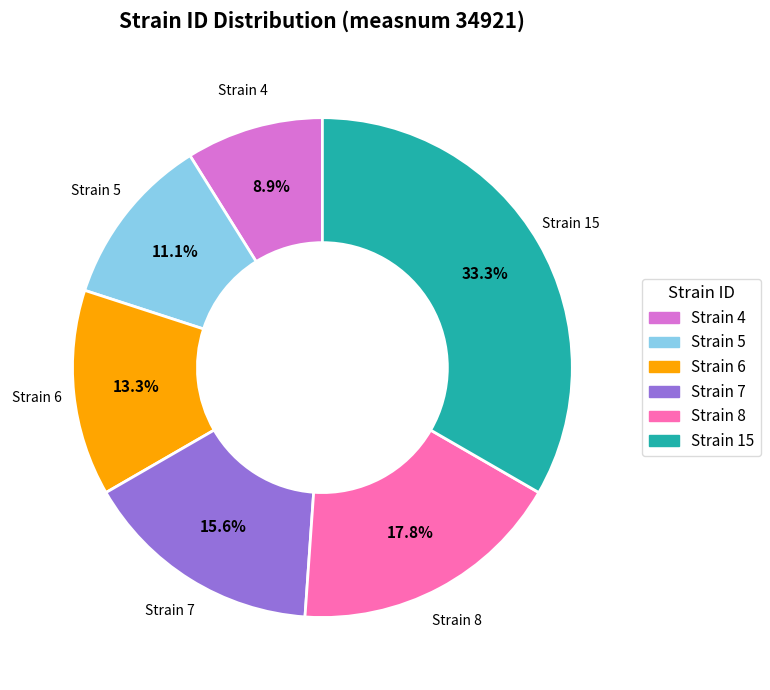

Is there a majority slice in this chart?

No